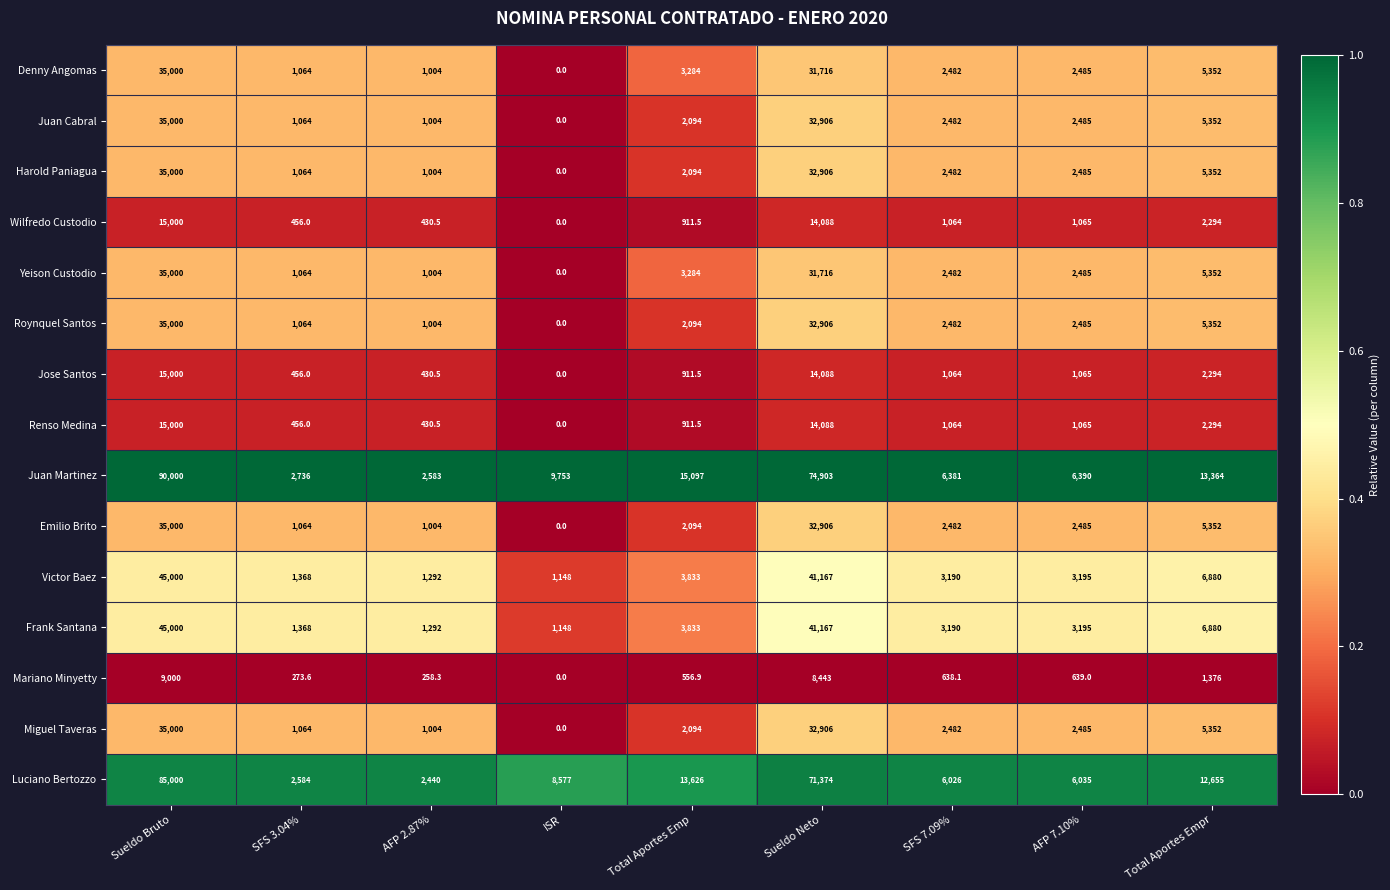

What is the difference between the highest and lowest values at Sueldo Bruto?

81000.0